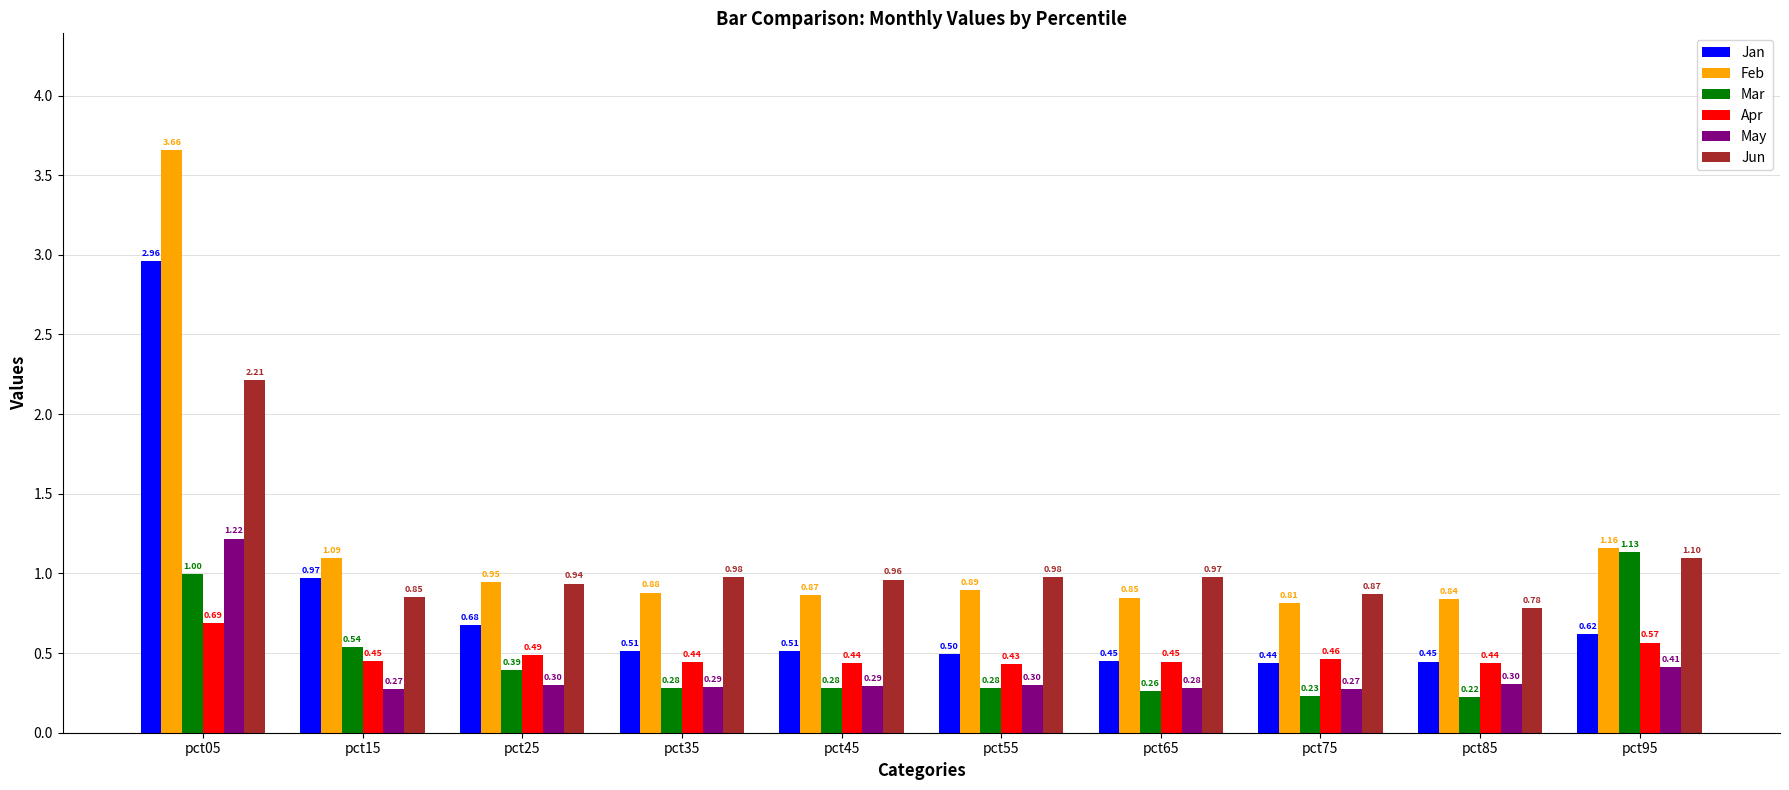

Between pct05 and pct55, which series saw the biggest shift?

Feb